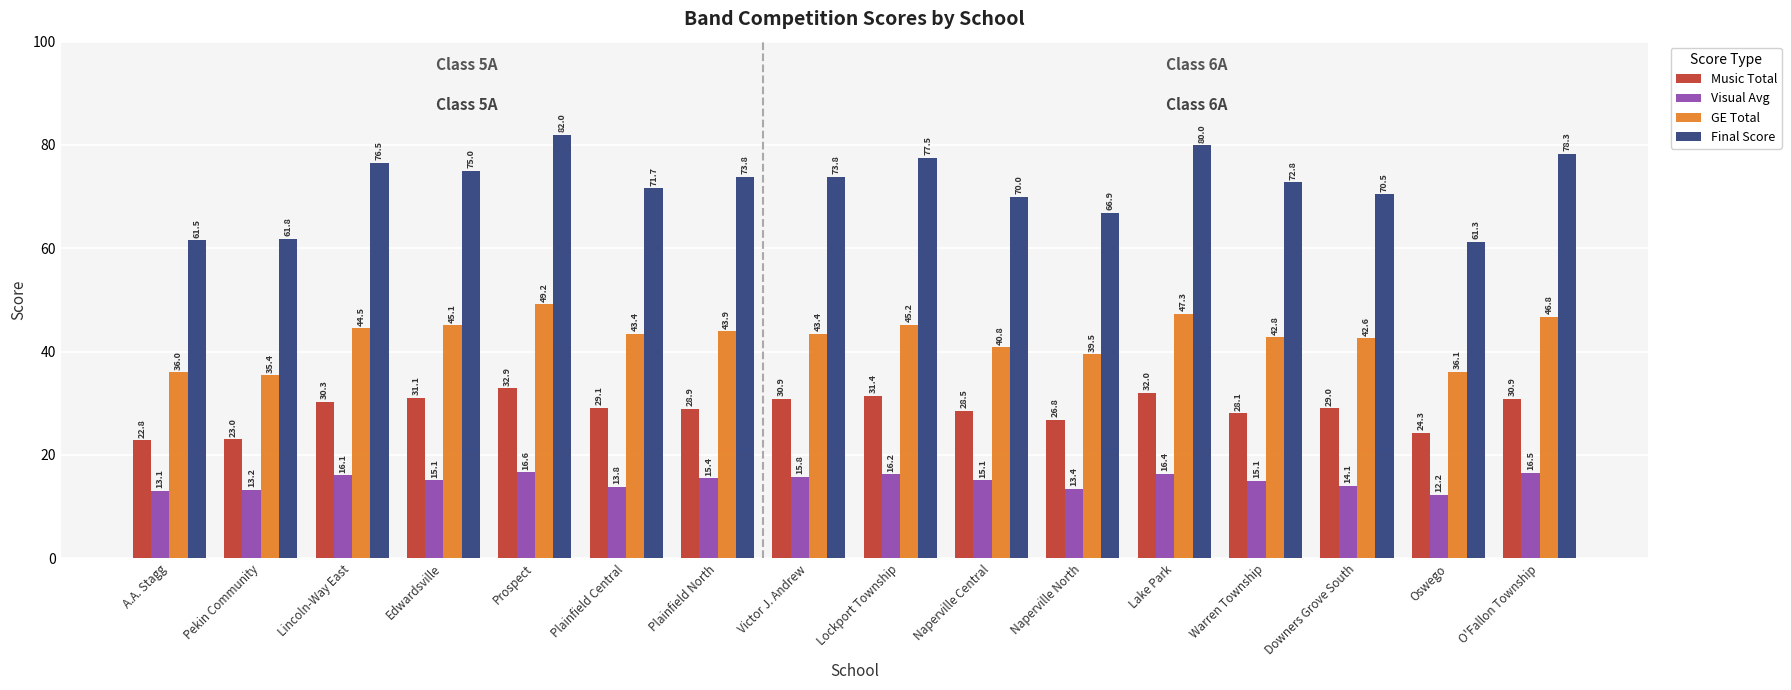

At which label does GE Total first exceed 43?

Lincoln-Way East